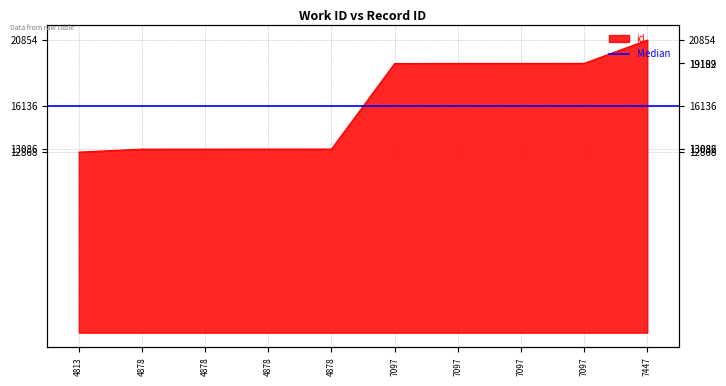

What is the maximum value shown in the chart?

20854